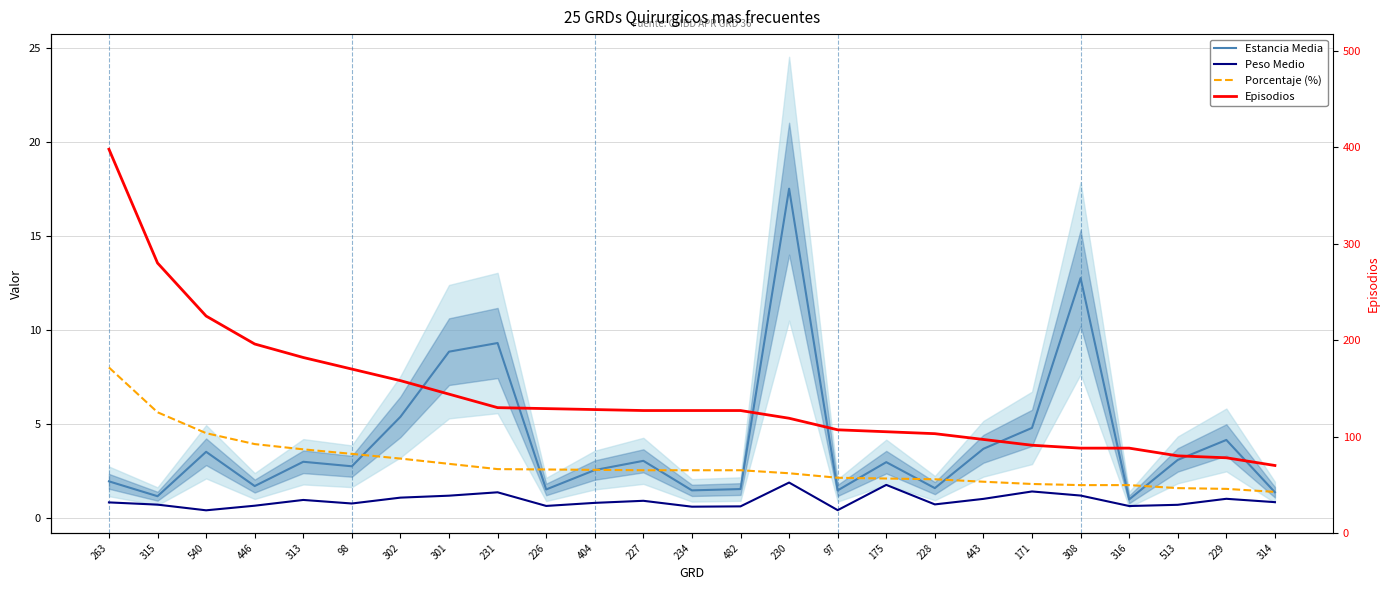

The value of Porcentaje (%) at 228 is 0.5. True or false?

False